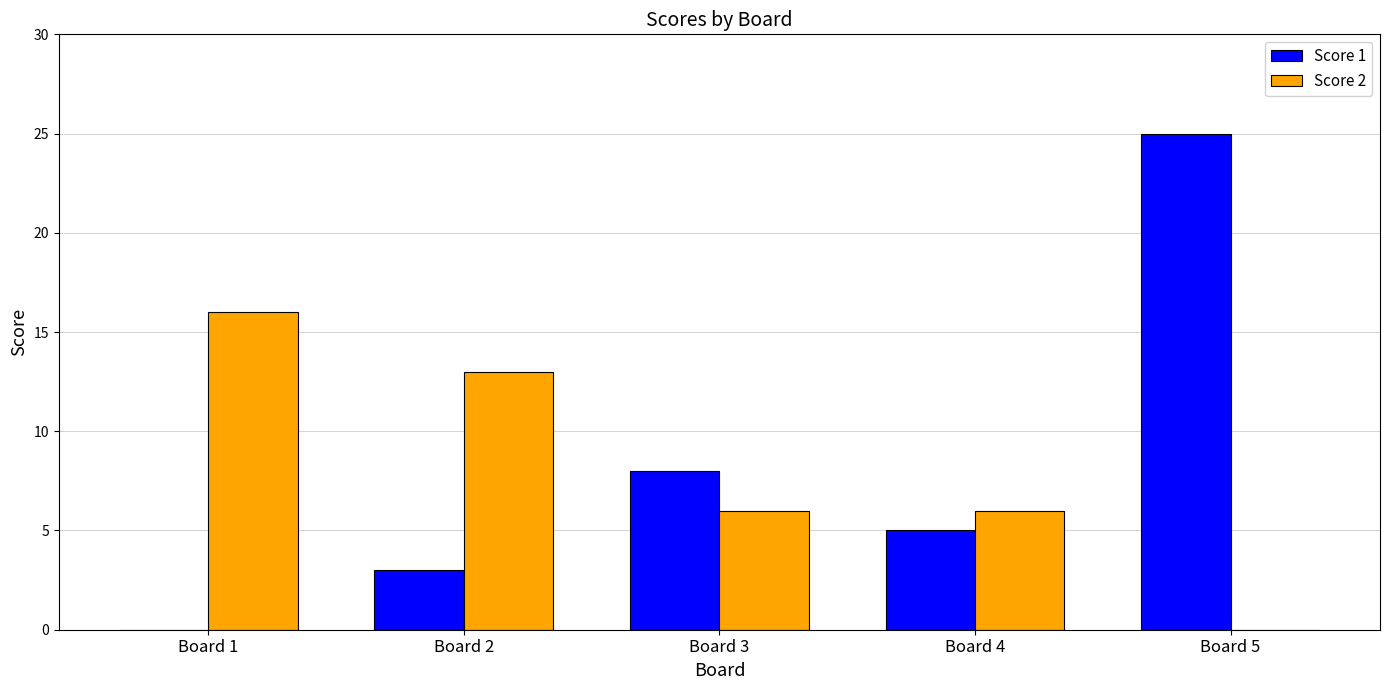

Which series has the largest range (max minus min)?

Score 1